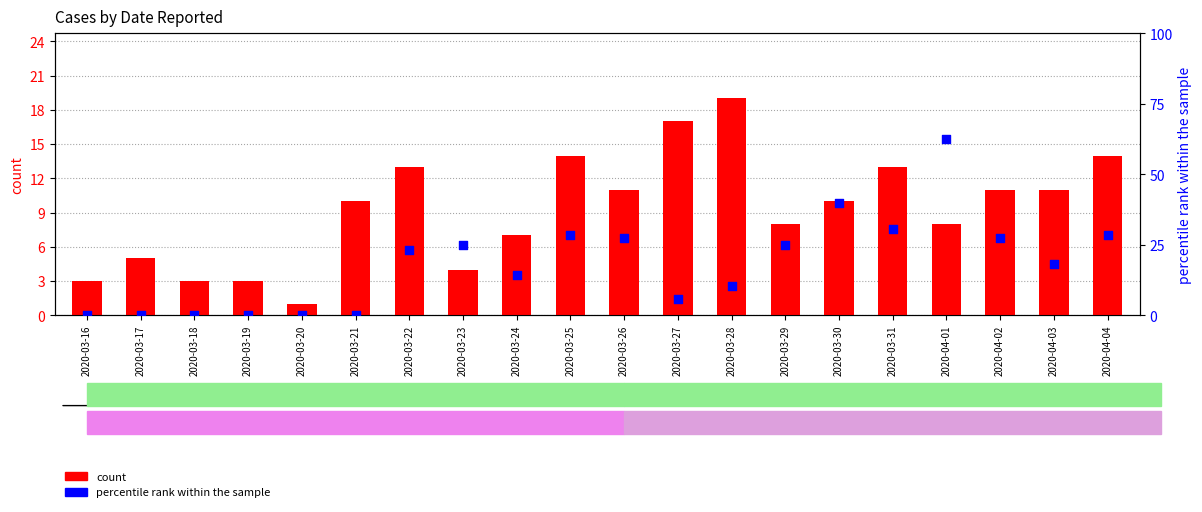

At how many categories does at least one series exceed 54?

1